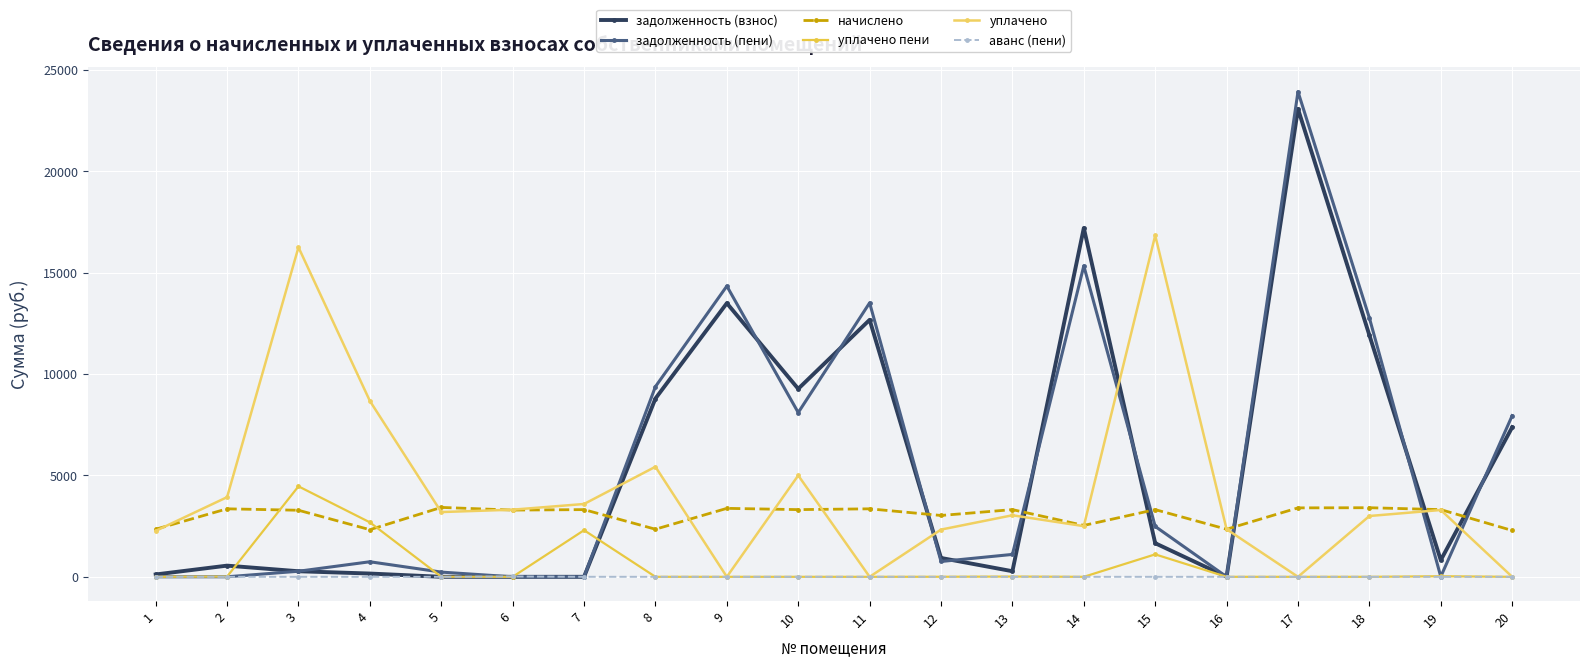

How many lines are shown in the chart?

6